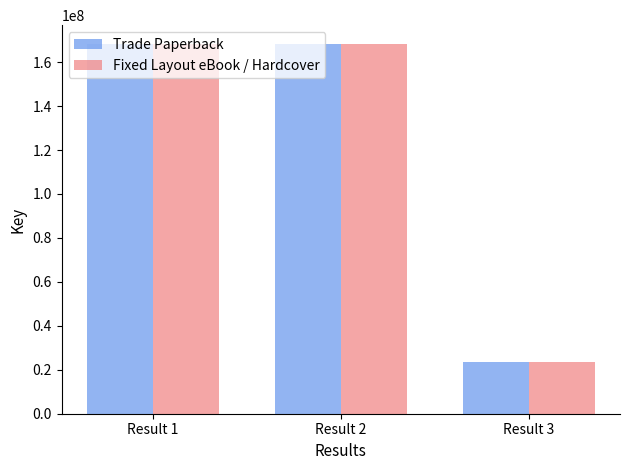

What is the value of the Fixed Layout eBook / Hardcover bar at the 1st from the left?

168398656